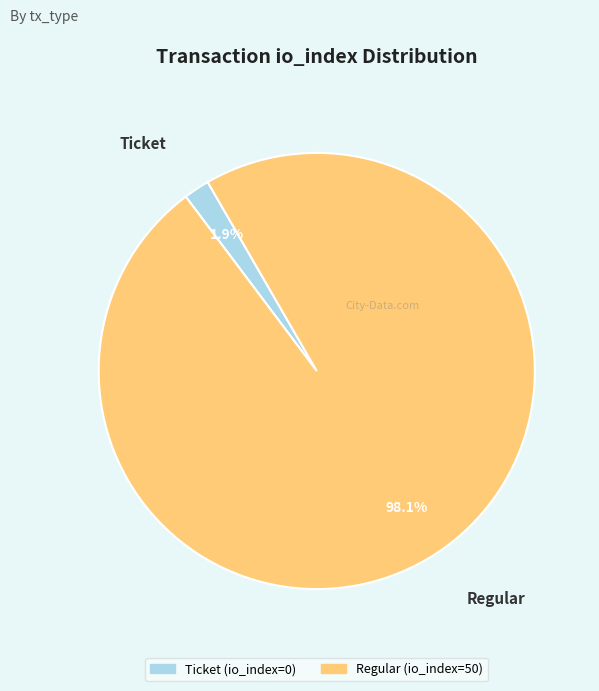

Count the number of slices in the pie.

2